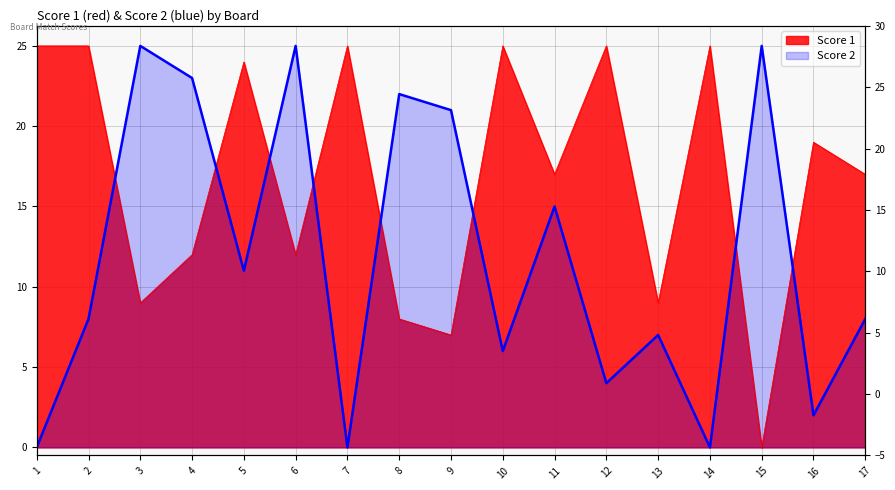

How many times do Score 2 and Score 1 cross each other?

8